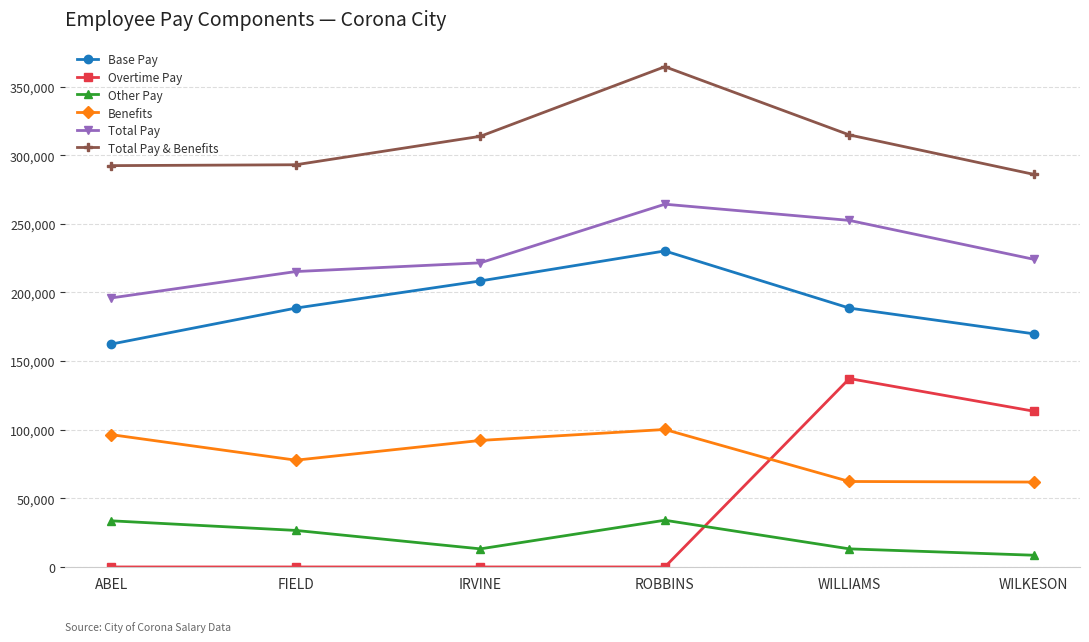

List the series in order of their peak value, lowest first.

Other Pay, Benefits, Overtime Pay, Base Pay, Total Pay, Total Pay & Benefits